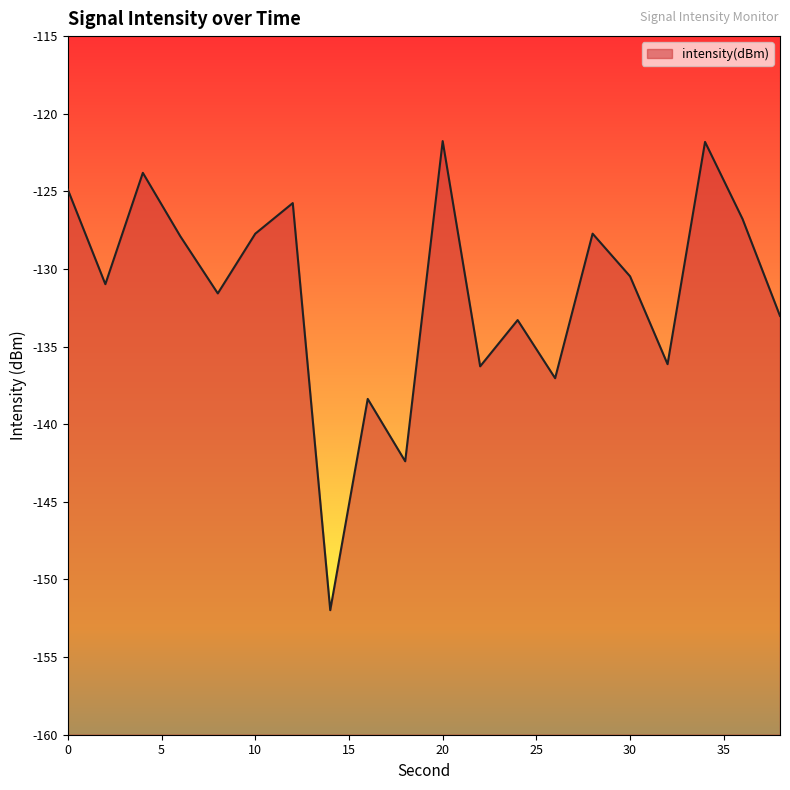

How many categories are shown in the chart?

20